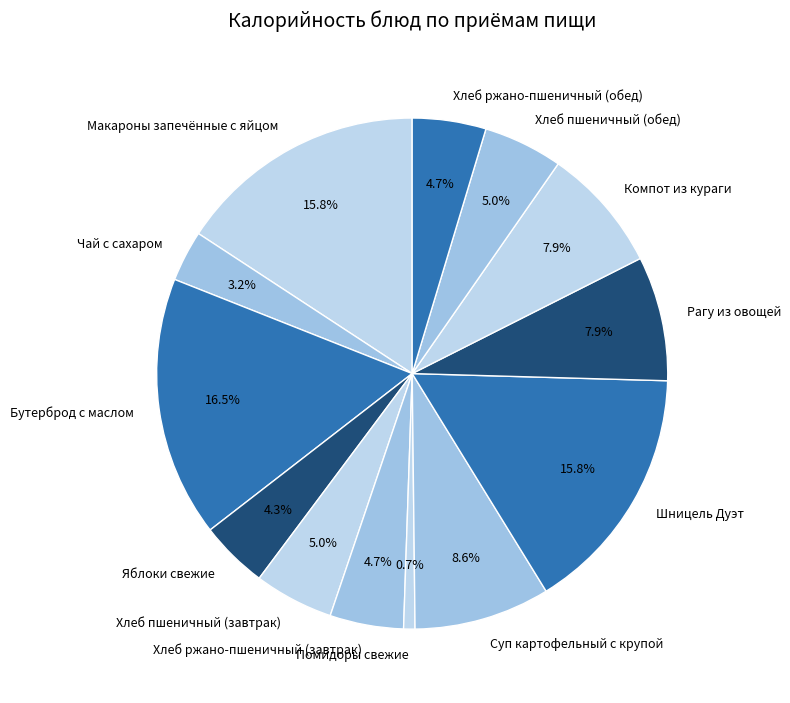

Which slice is the smallest?

Помидоры свежие